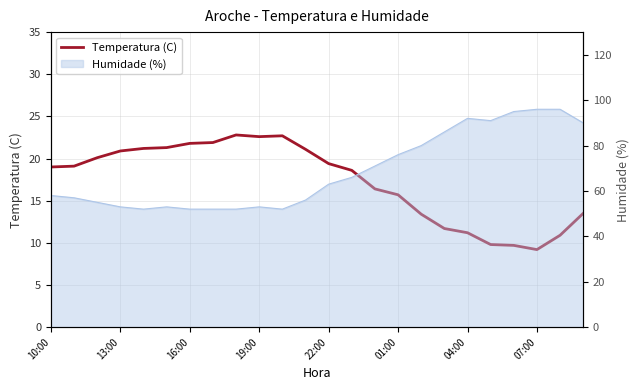

Where is the data nearest to the value 16?

01:00